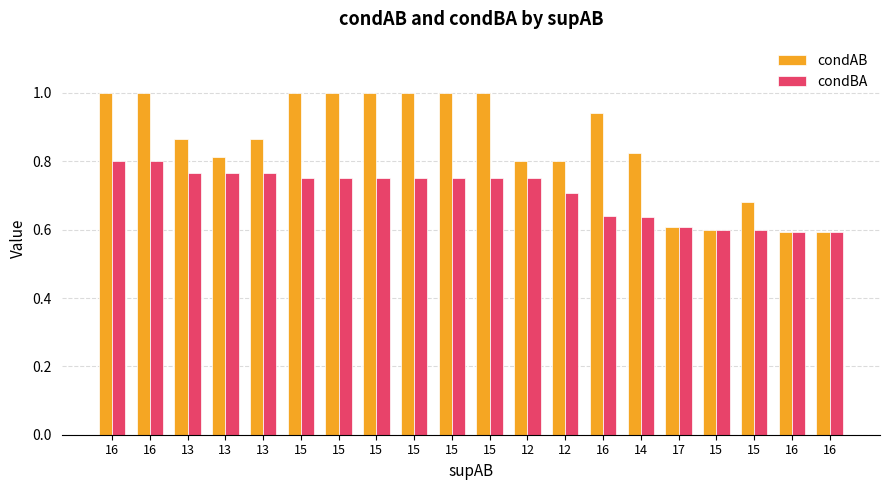

How many series are shown in this chart?

2